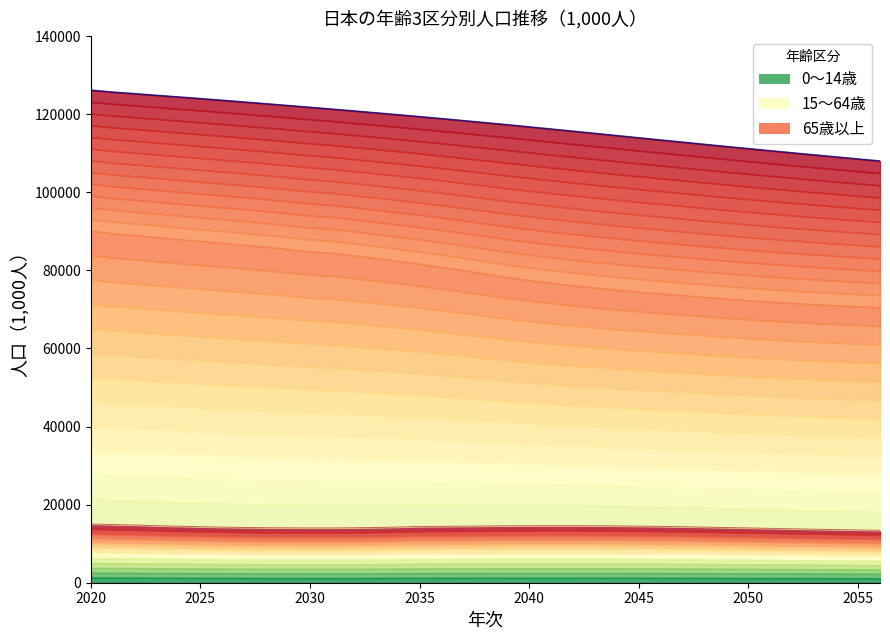

Rank the categories by 0～14歳 value from highest to lowest.

2020, 2021, 2022, 2041, 2042, 2023, 2040, 2043, 2039, 2044, 2038, 2045, 2037, 2024, 2036, 2046, 2035, 2025, 2047, 2034, 2048, 2026, 2027, 2033, 2049, 2028, 2032, 2029, 2050, 2031, 2030, 2051, 2052, 2053, 2054, 2055, 2056